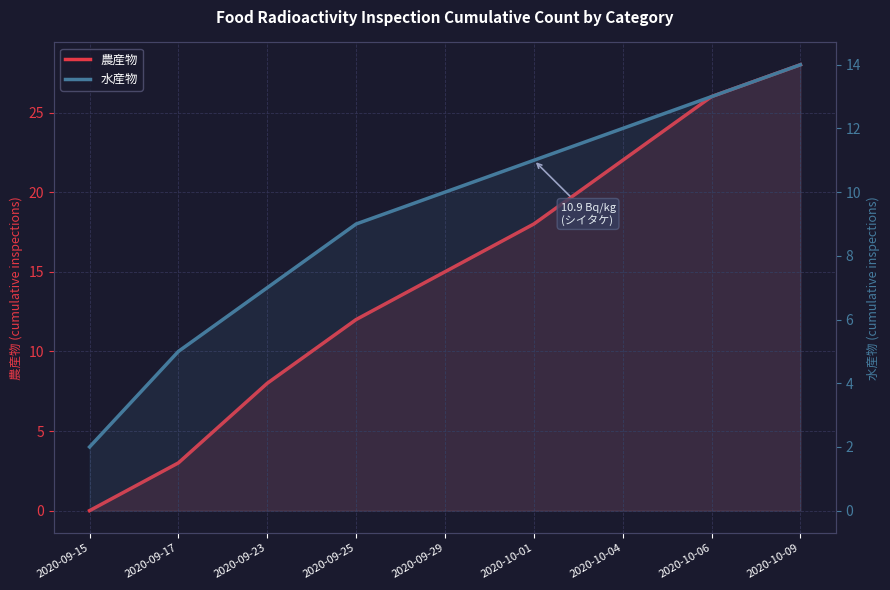

What is the highest value of the 水産物 series?

14